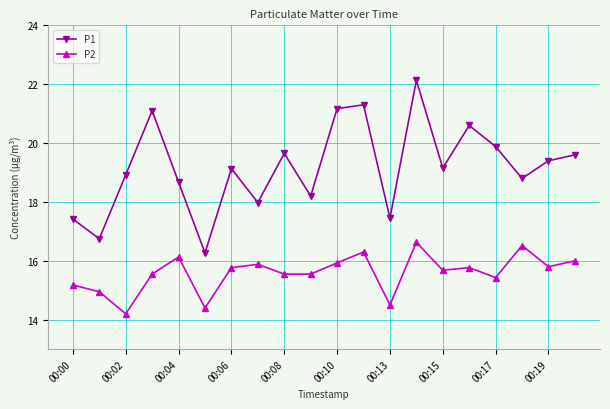

What is the value of the P1 point at the 18th from the left?

18.8